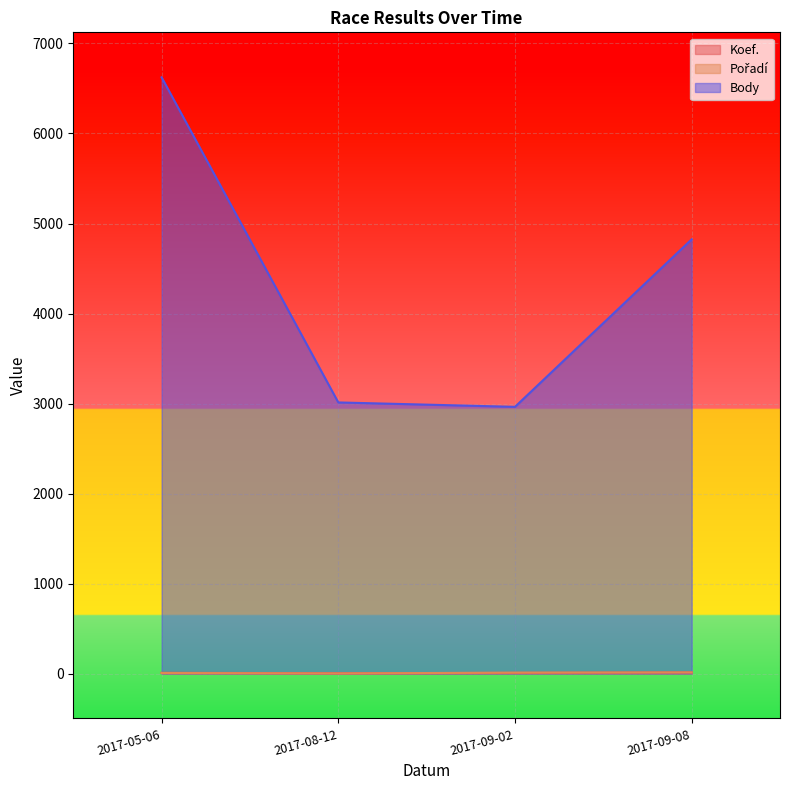

Between 2017-09-02 and 2017-09-08, which series saw the biggest shift?

Body